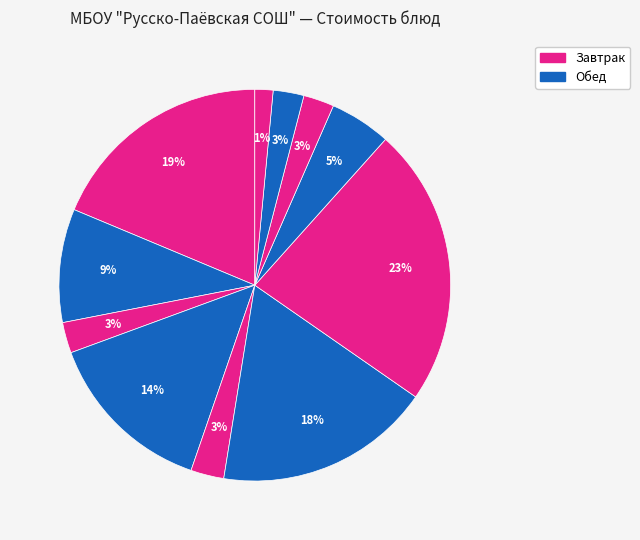

To the nearest percent, what is the average slice percentage?

9%